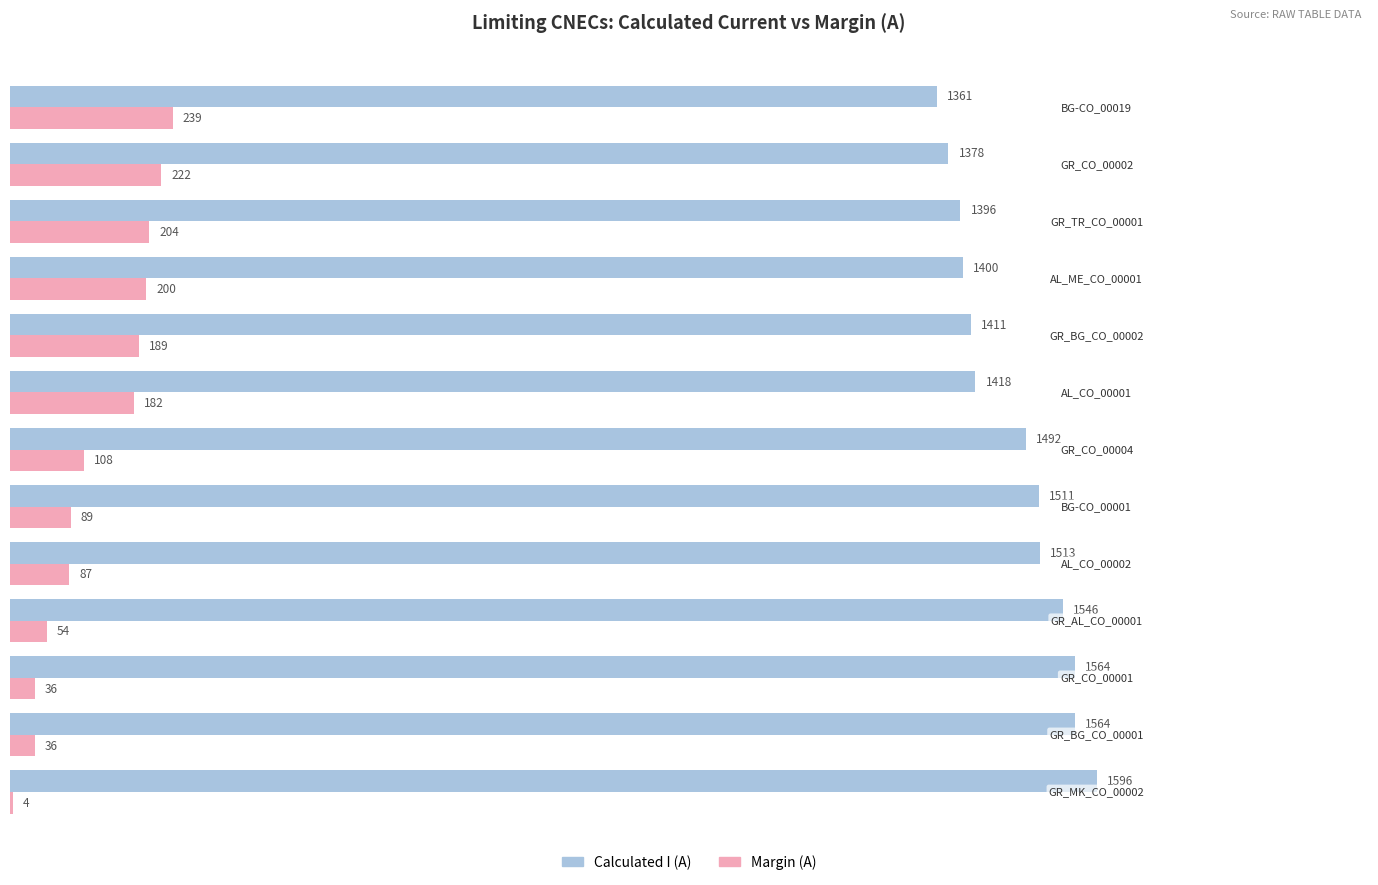

Which series has the largest total across all categories?

Calculated I (A)